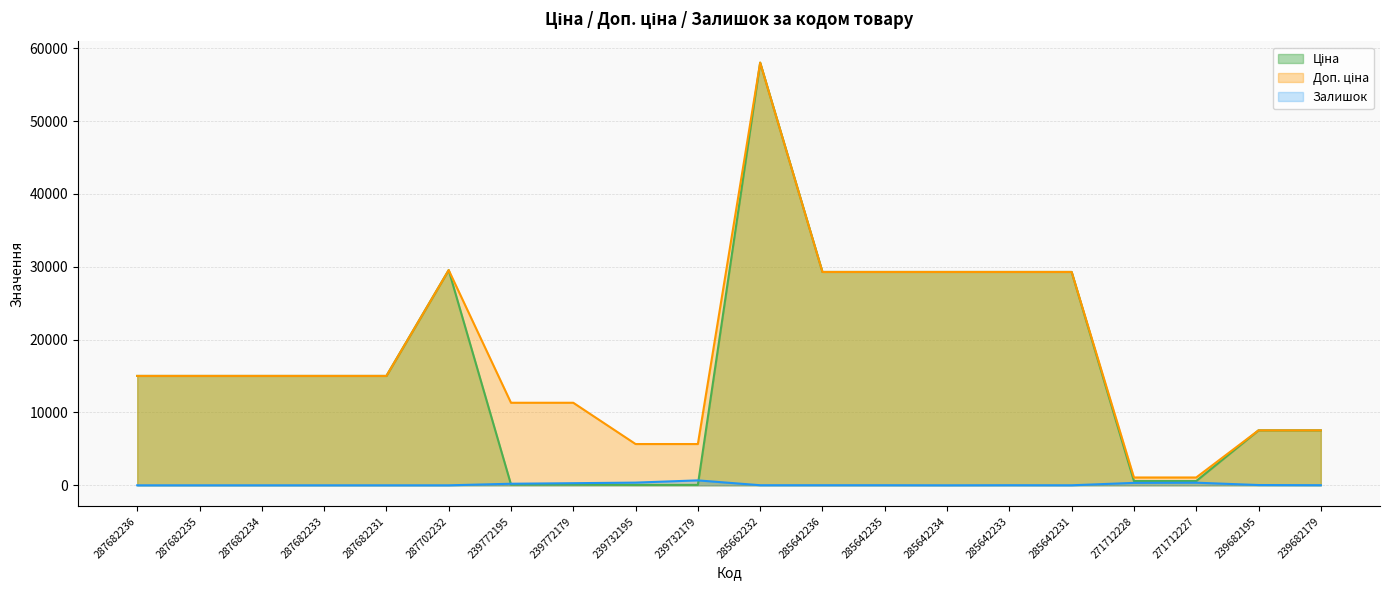

Between which two adjacent categories do Залишок and Ціна first intersect?

287702232 and 239772195